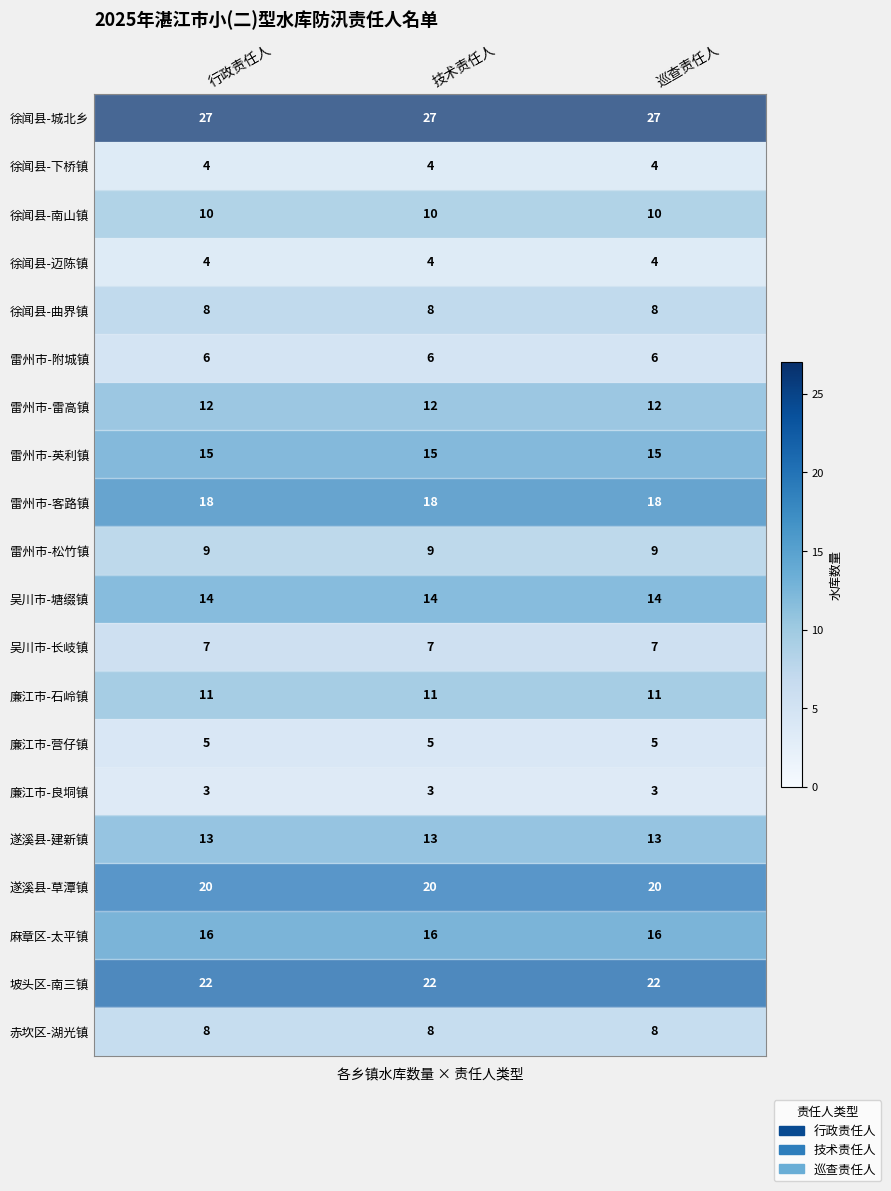

What is the sum of all 雷州市-客路镇 values?

54